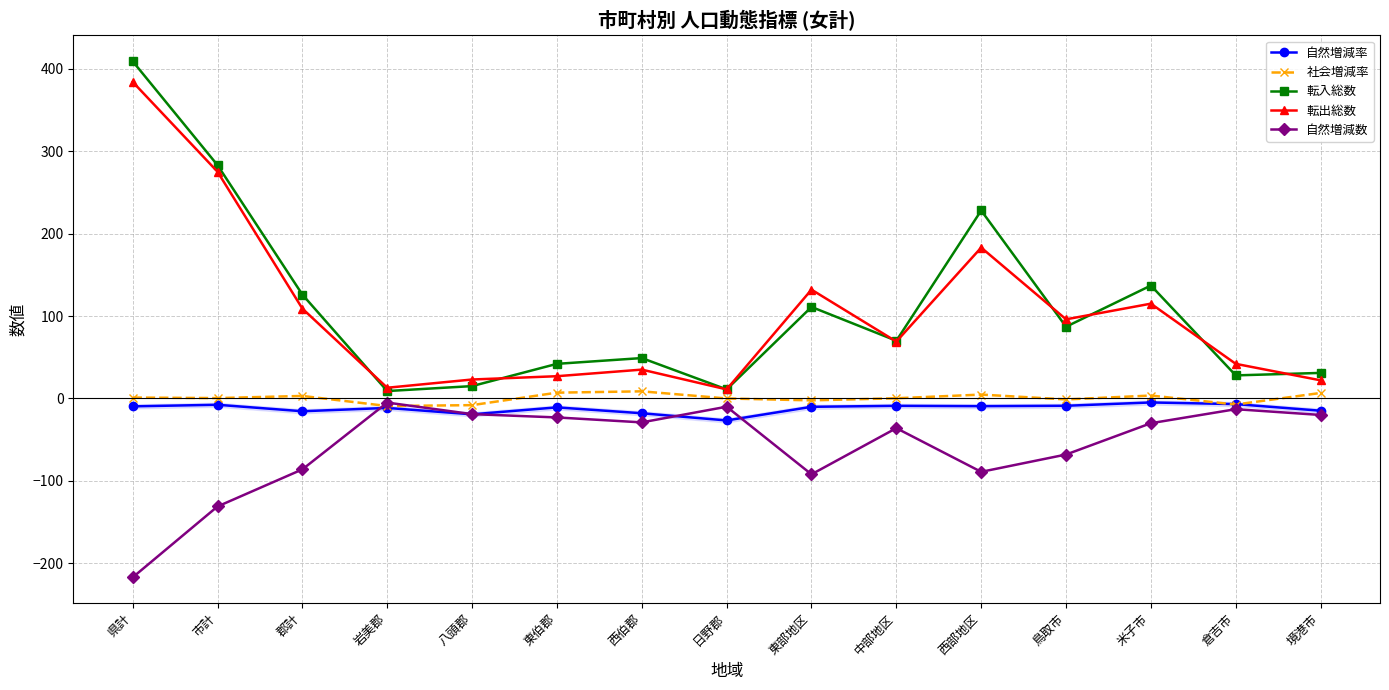

True or false: 社会増減率 has more than 2 points higher than both neighbors.

True